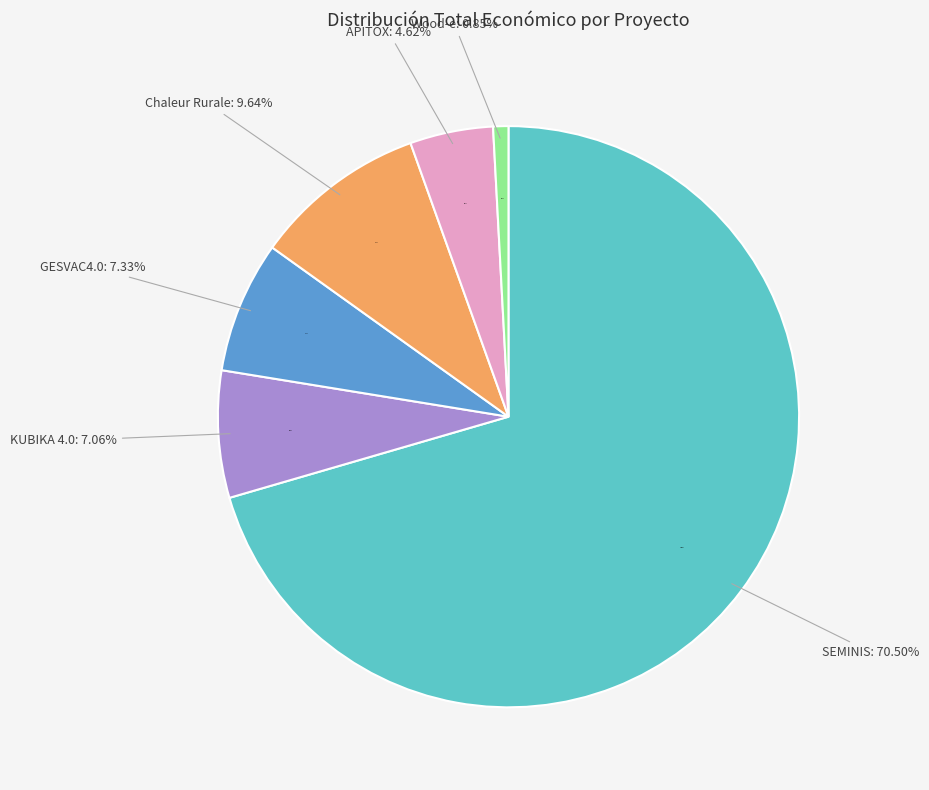

Count the number of slices in the pie.

6